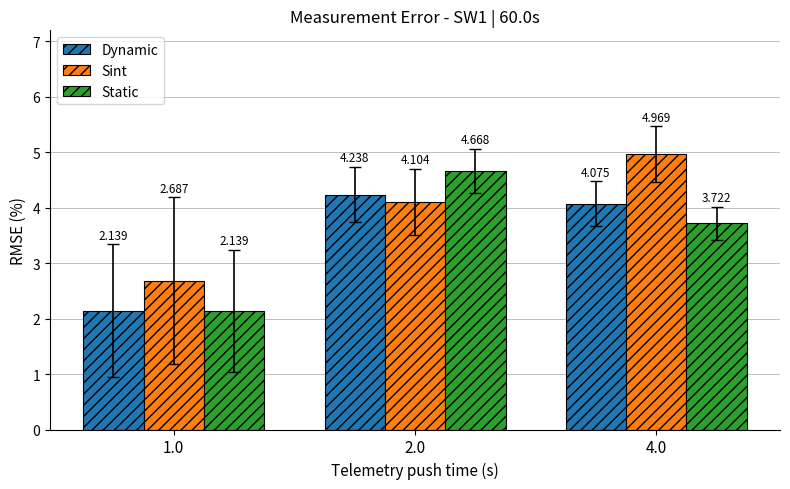

The Sint series shows 1.8 at 2.0. True or false?

False